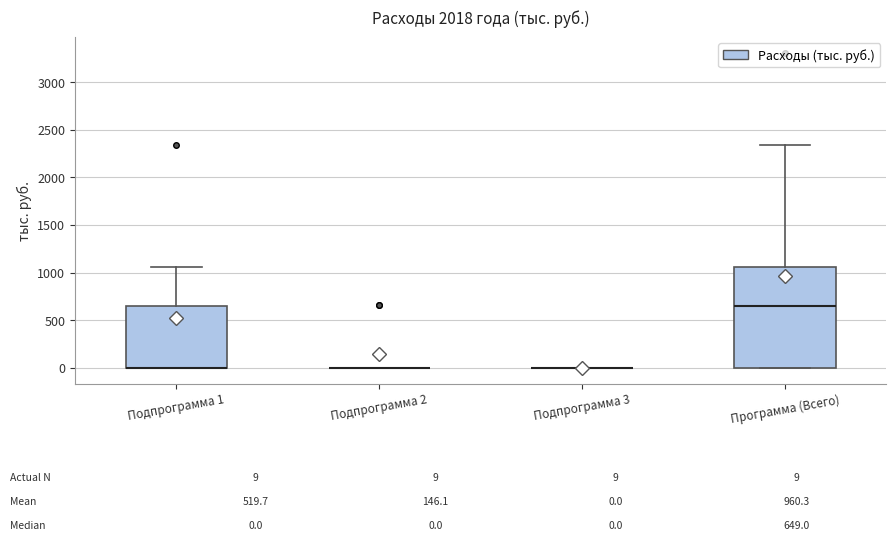

Comparing the boxes themselves (not the whiskers), which one is the tallest?

Программа (Всего)